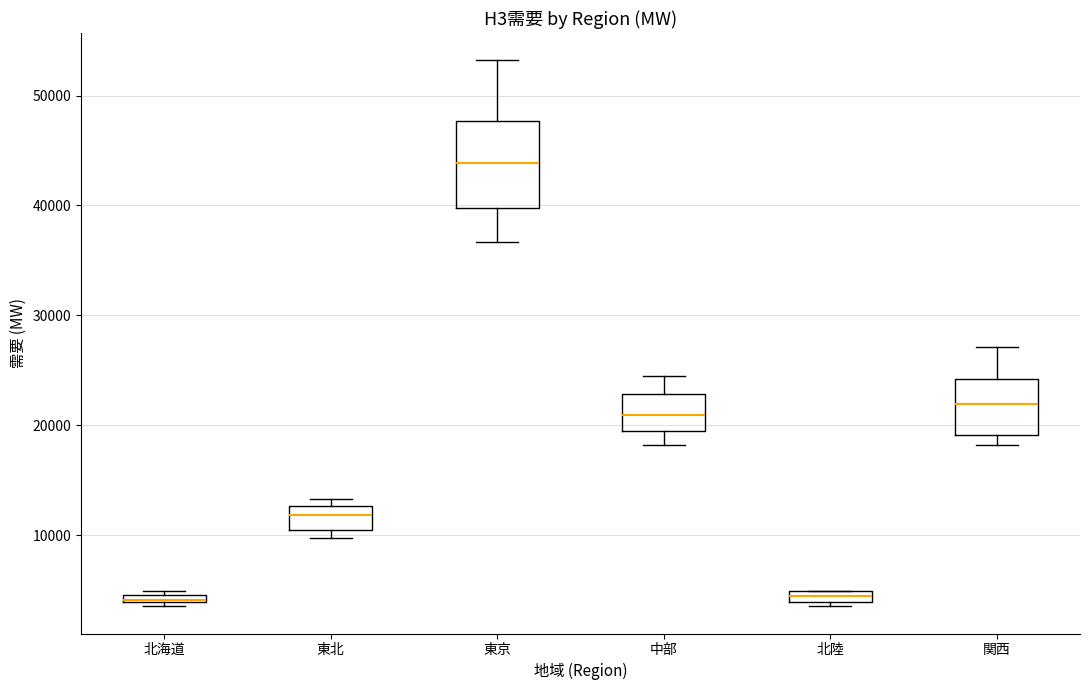

Where is the lower edge of the box for 東北 on the y-axis? The values are not printed on the chart, so give them approximately, as read against the axis.

10000